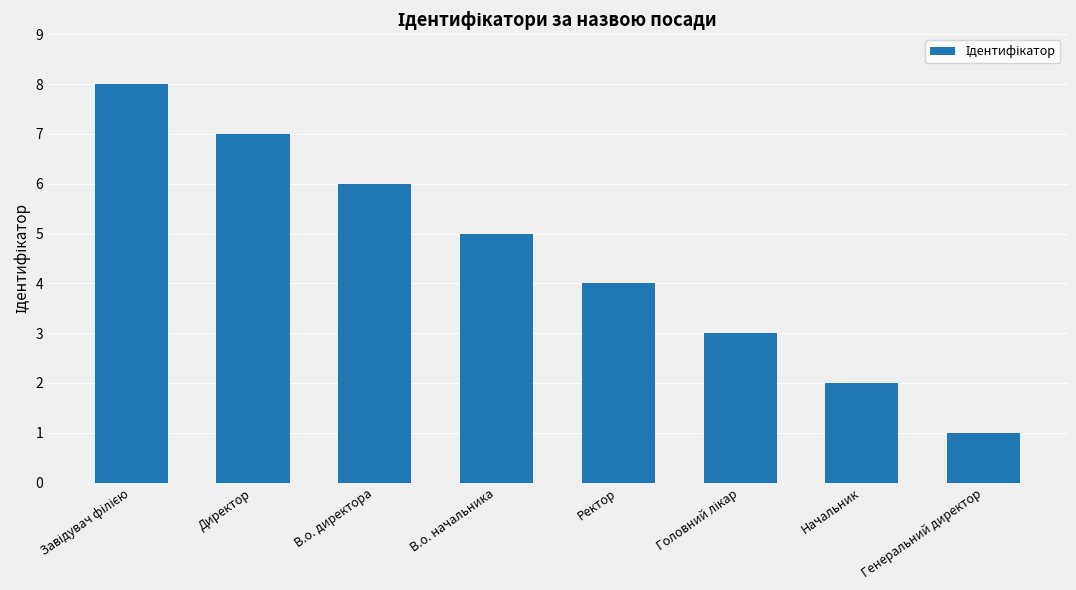

What is the label of the 6th bar from the right?

В.о. директора